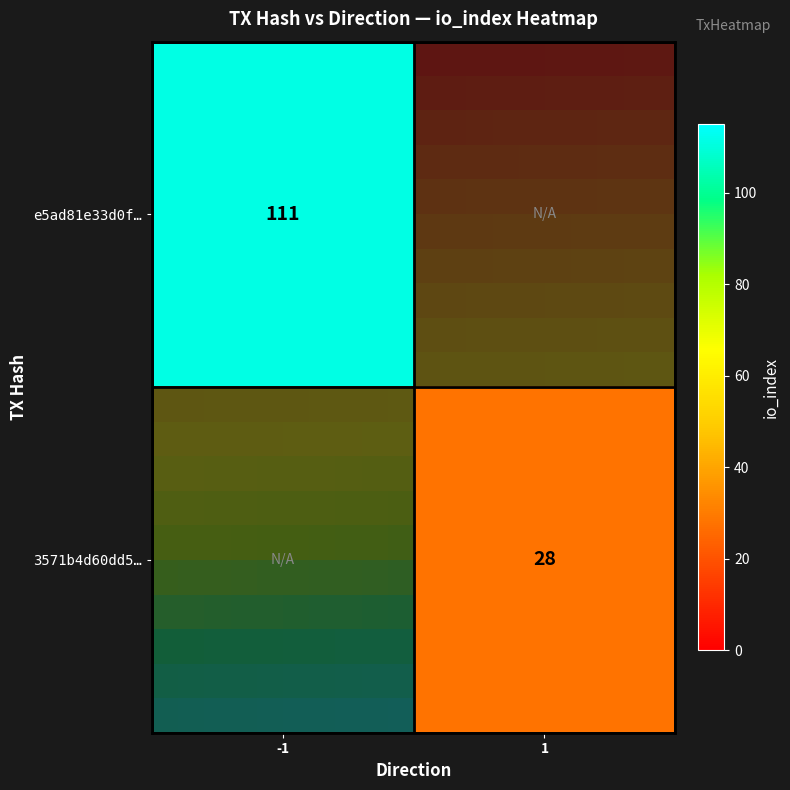

The value of 3571b4d60dd5ec8cc400e523174dd139fa9f250 at io_index is 28. True or false?

True